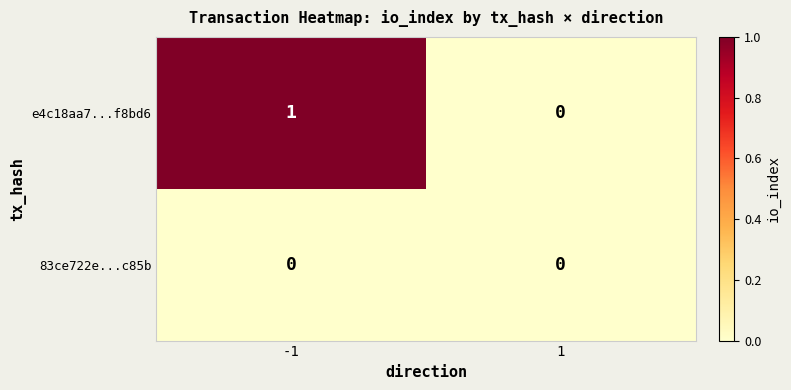

Is it true that 83ce722e...c85b equals 0 at -1?

True